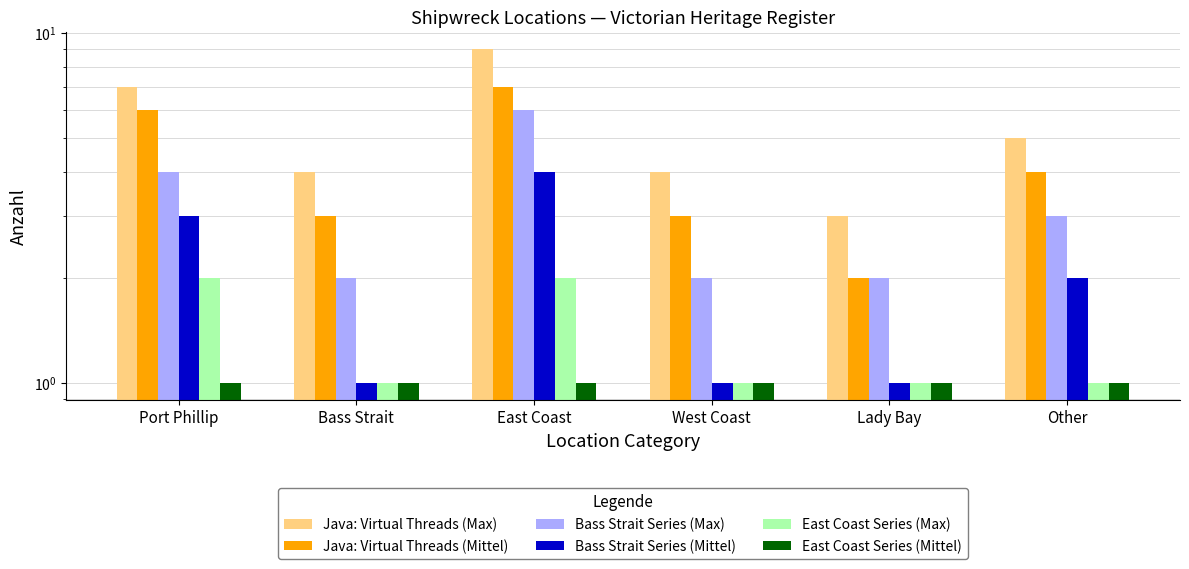

What is the value of the Bass Strait Series (Mittel) bar at the 4th from the left?

1